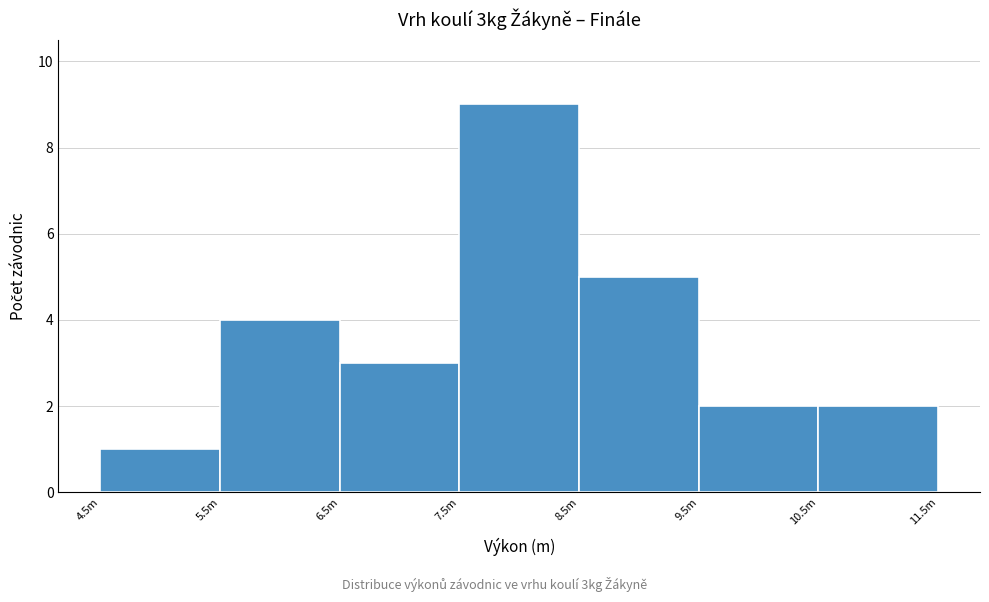

Reading left to right, list all the values displayed in this chart.

4.5m=1	5.5m=4	6.5m=3	7.5m=9	8.5m=5	9.5m=2	10.5m=2